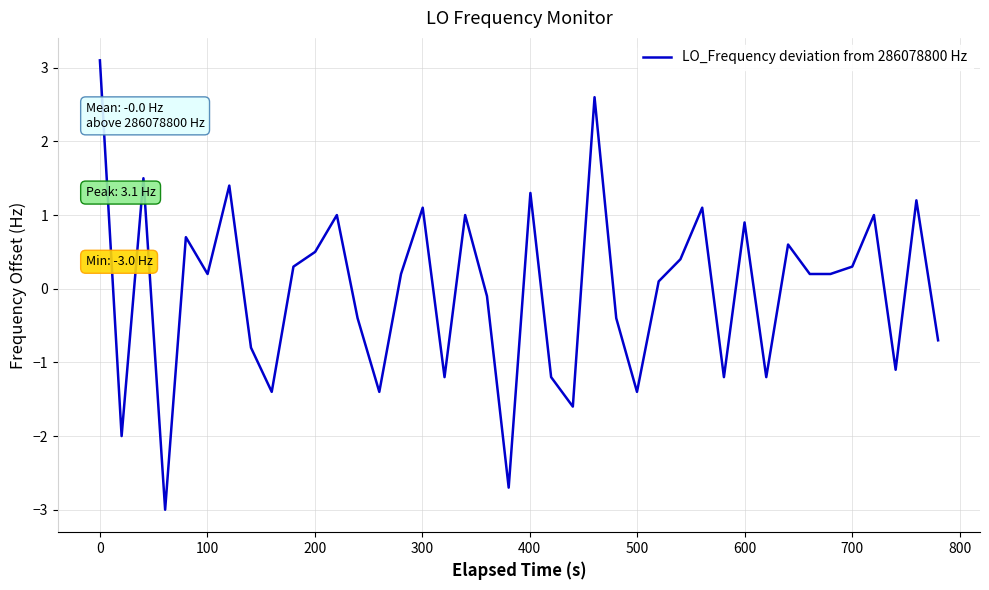

What is the maximum value shown in the chart?

3.1